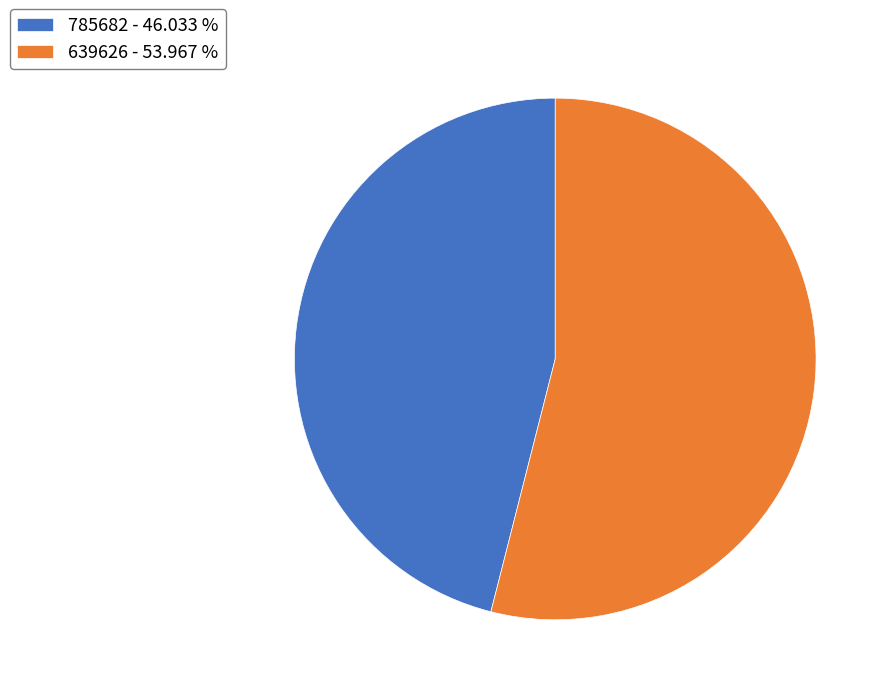

Is it true that 639626 is 69% of the pie?

False